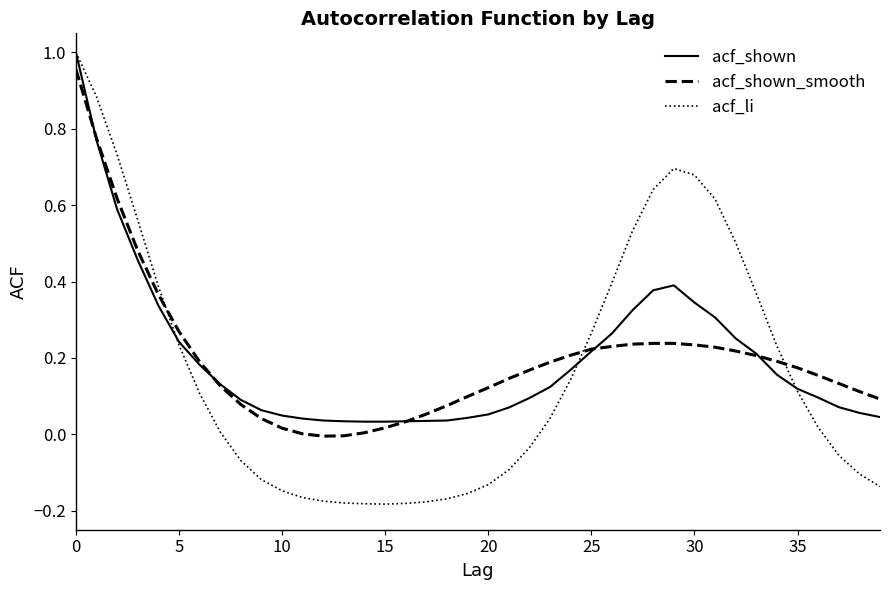

Is this an area chart (filled region under the line)?

No